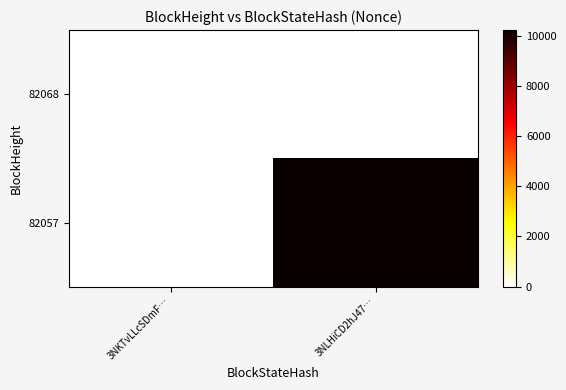

At 3NKTvLLcSDmF…, list the series in order from largest to smallest.

82068, 82057